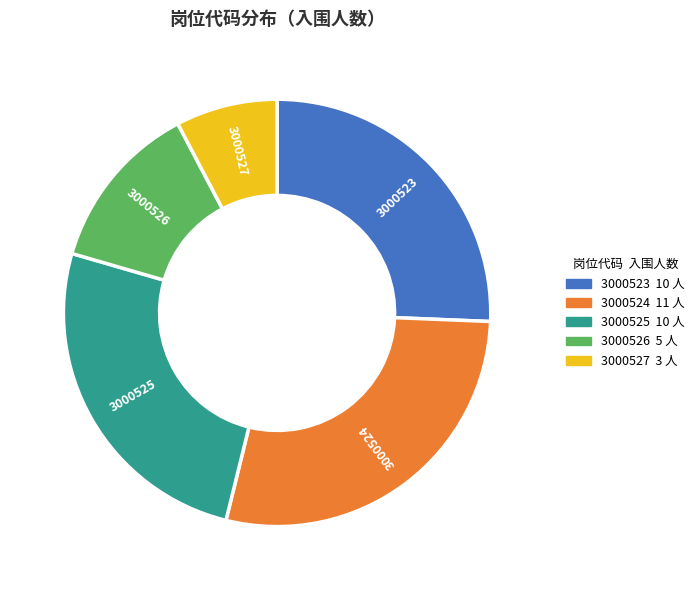

What is the largest slice in the pie chart?

3000524